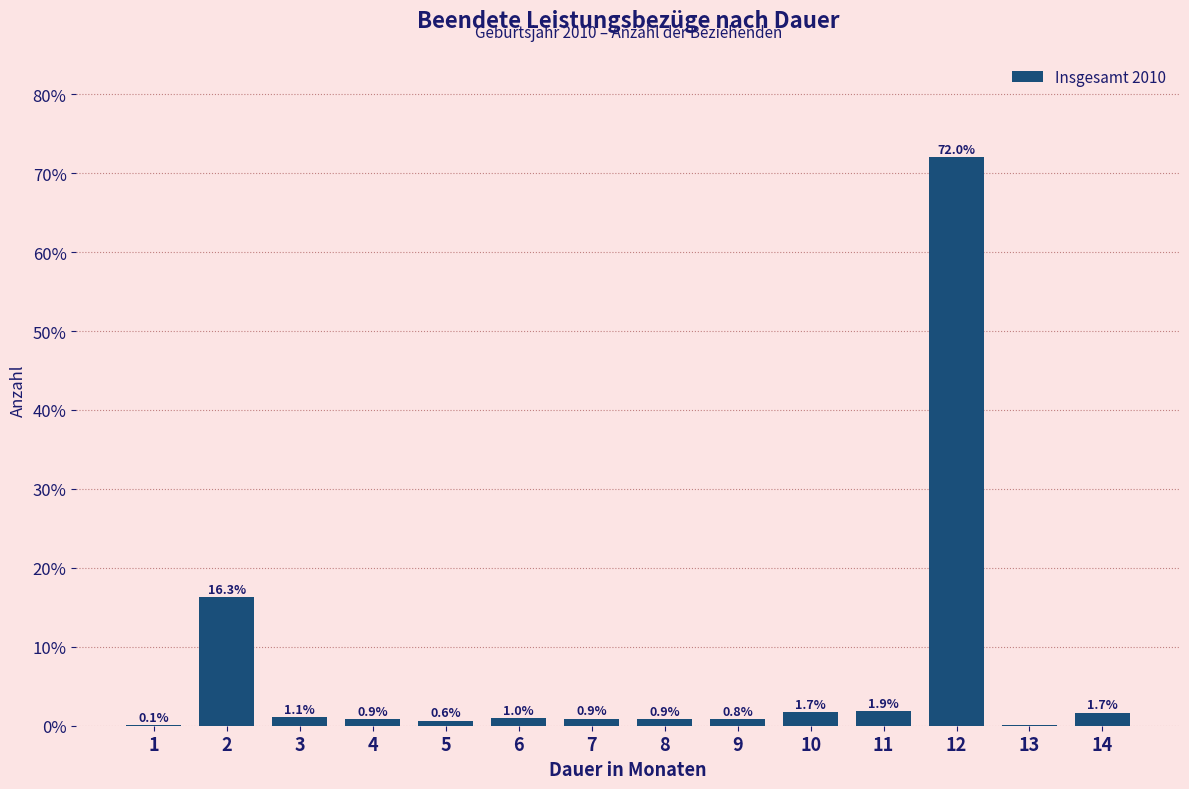

Which has a higher value, 7 or 1?

7